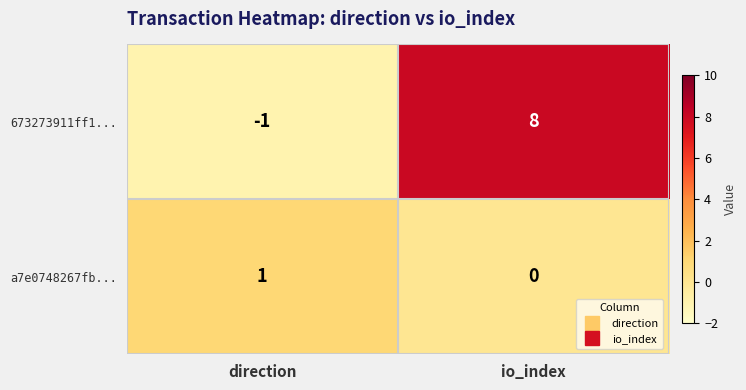

Rank the series by their maximum value, from highest to lowest.

673273911ff1..., a7e0748267fb...